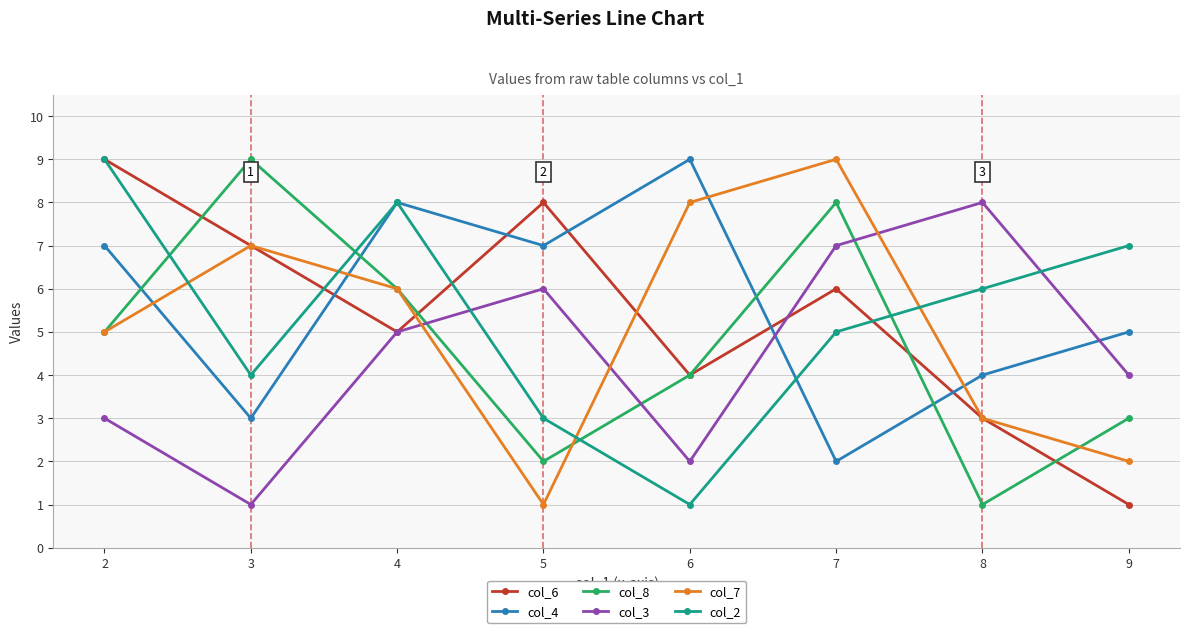

Reading right to left, transcribe all the data shown in this chart.

col_6: 1	3	6	4	8	5	7	9
col_4: 5	4	2	9	7	8	3	7
col_8: 3	1	8	4	2	6	9	5
col_3: 4	8	7	2	6	5	1	3
col_7: 2	3	9	8	1	6	7	5
col_2: 7	6	5	1	3	8	4	9